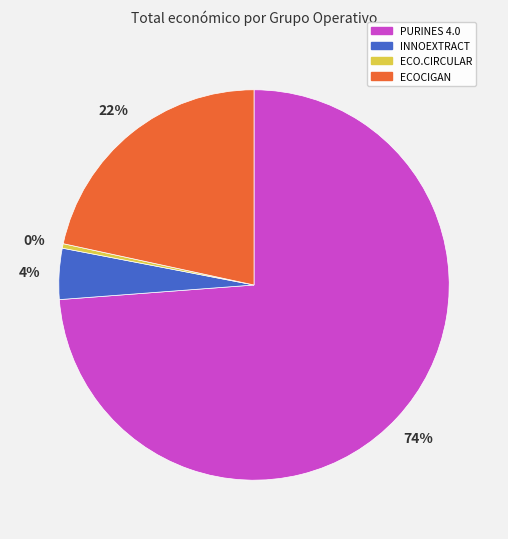

Which has a higher value, ECOCIGAN or INNOEXTRACT?

ECOCIGAN